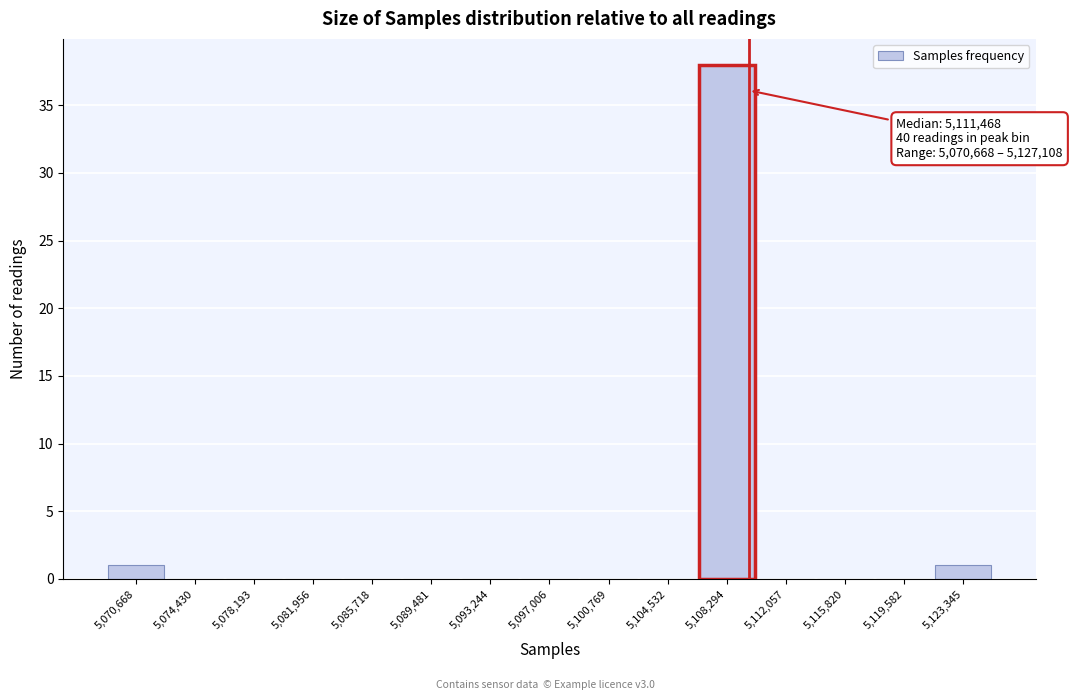

Reading left to right, extract all data points from this chart.

5,070,668=1	5,074,430=0	5,078,193=0	5,081,956=0	5,085,718=0	5,089,481=0	5,093,244=0	5,097,006=0	5,100,769=0	5,104,532=0	5,108,294=38	5,112,057=0	5,115,820=0	5,119,582=0	5,123,345=1